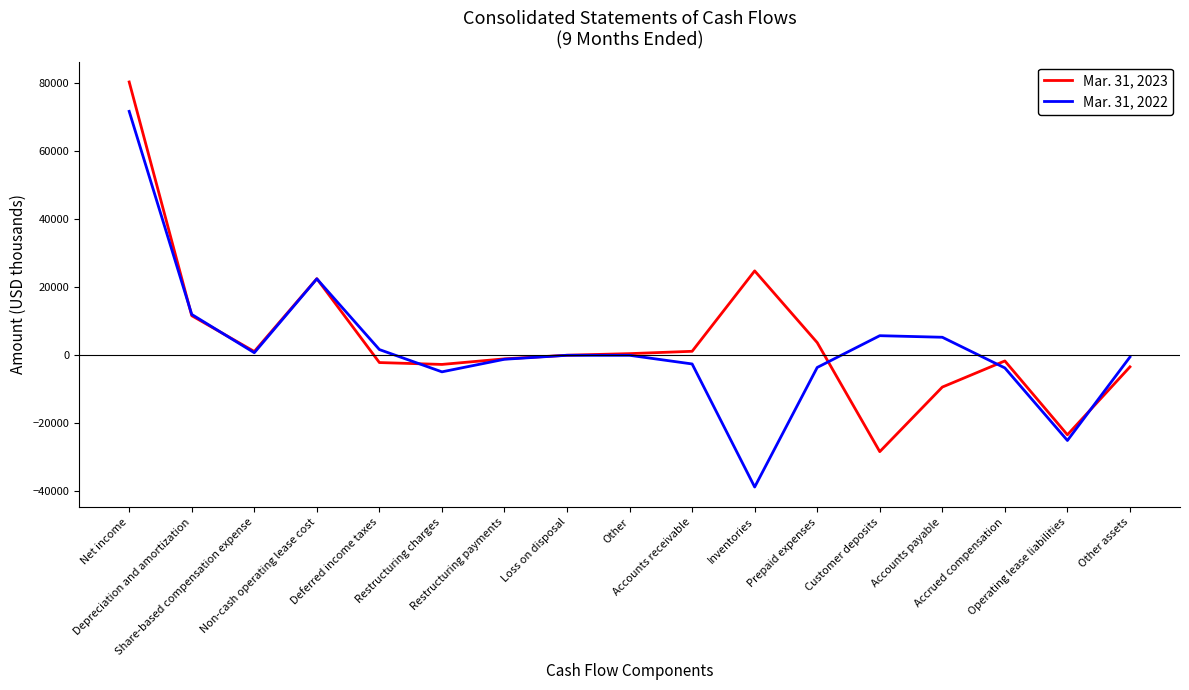

Which series changed the most between Depreciation and amortization and Accrued compensation?

Mar. 31, 2022